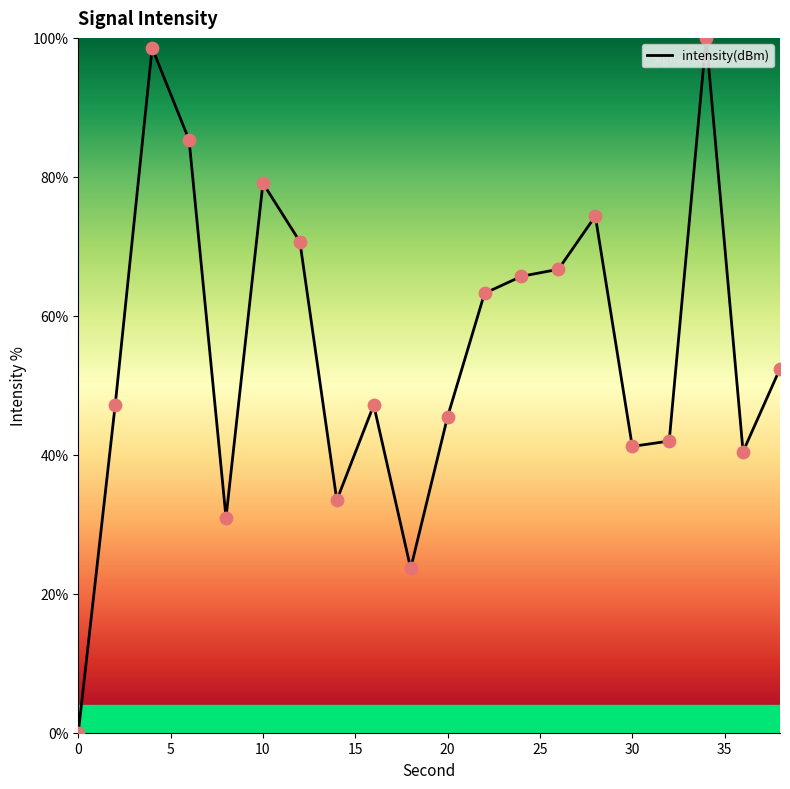

What is the difference between the maximum and minimum values?

100.0